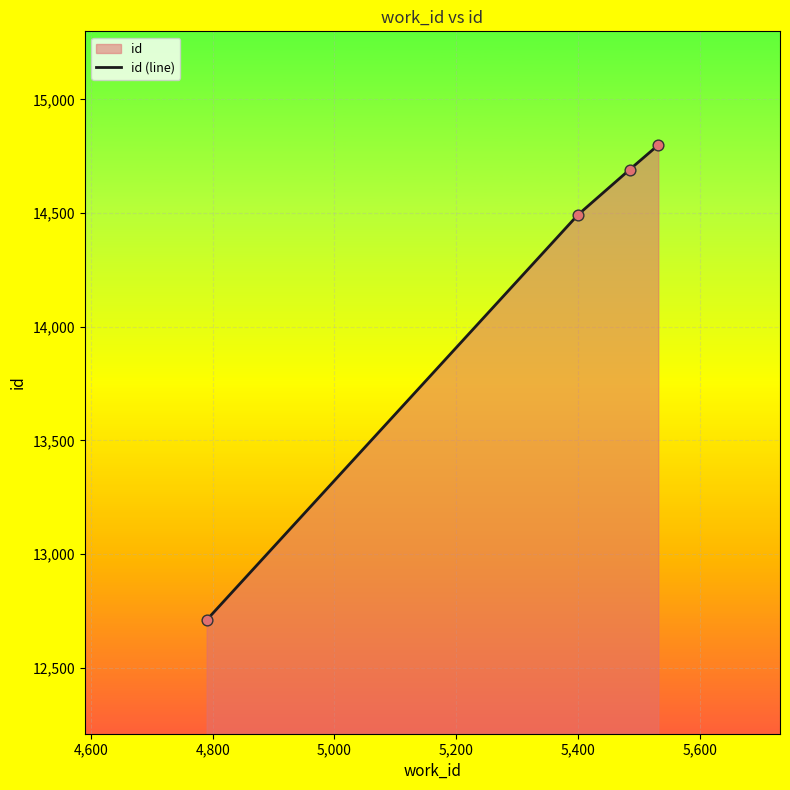

True or false: there are more than 0 points higher than both neighbors.

False